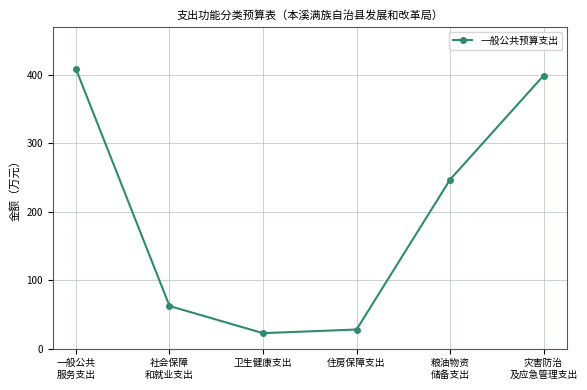

Where does the data first go above 247?

一般公共
服务支出